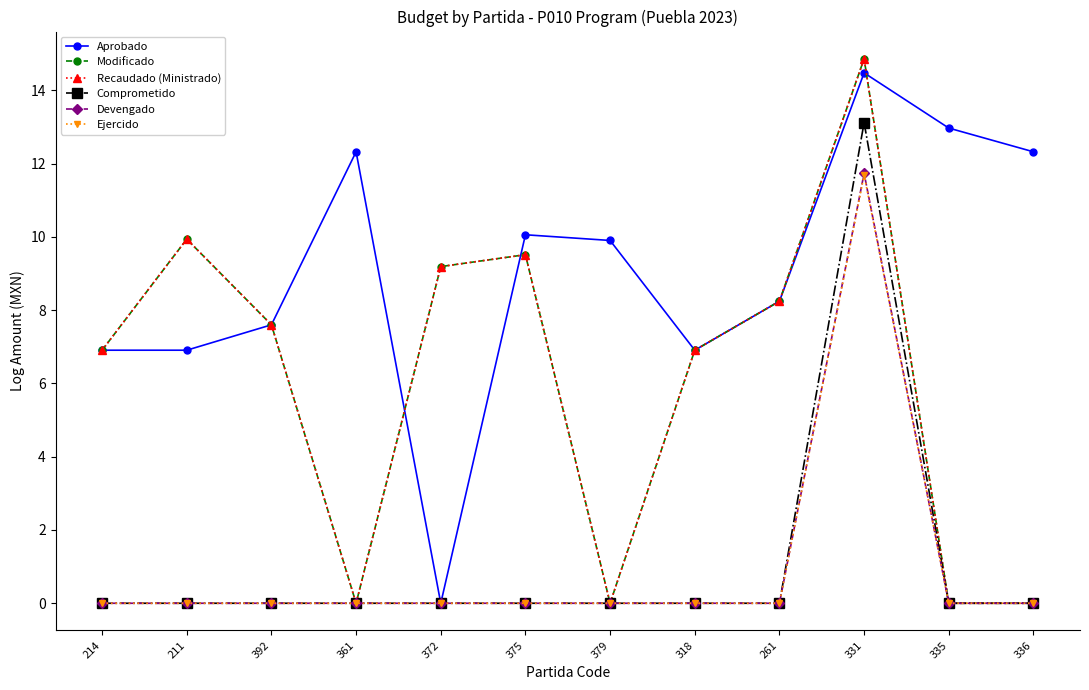

What is the sum of the Aprobado values at 335 and 336?

25.3